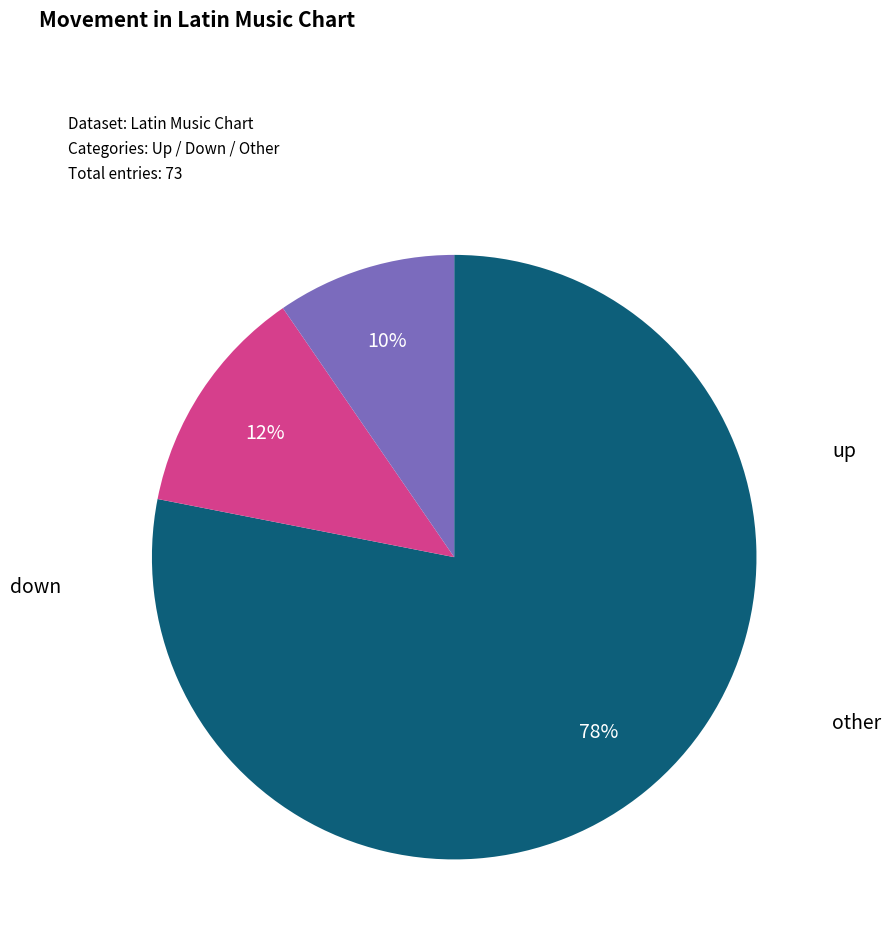

To the nearest percent, what is the average slice percentage?

33%